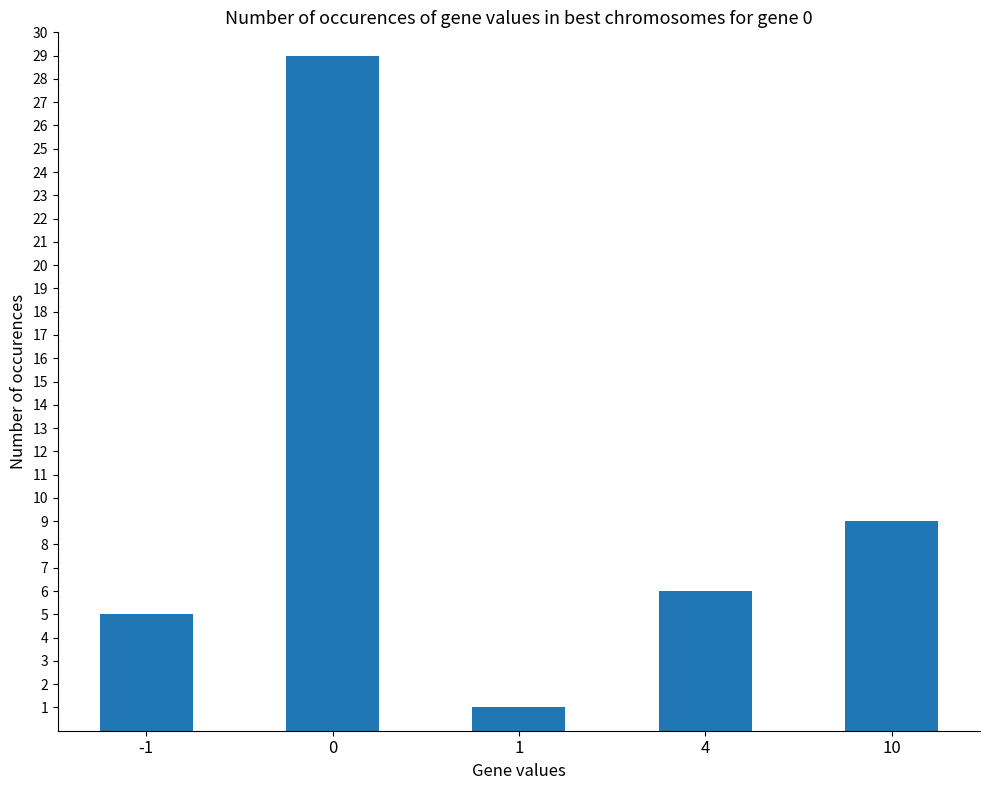

What is the approximate value at 0, to the nearest 10?

30